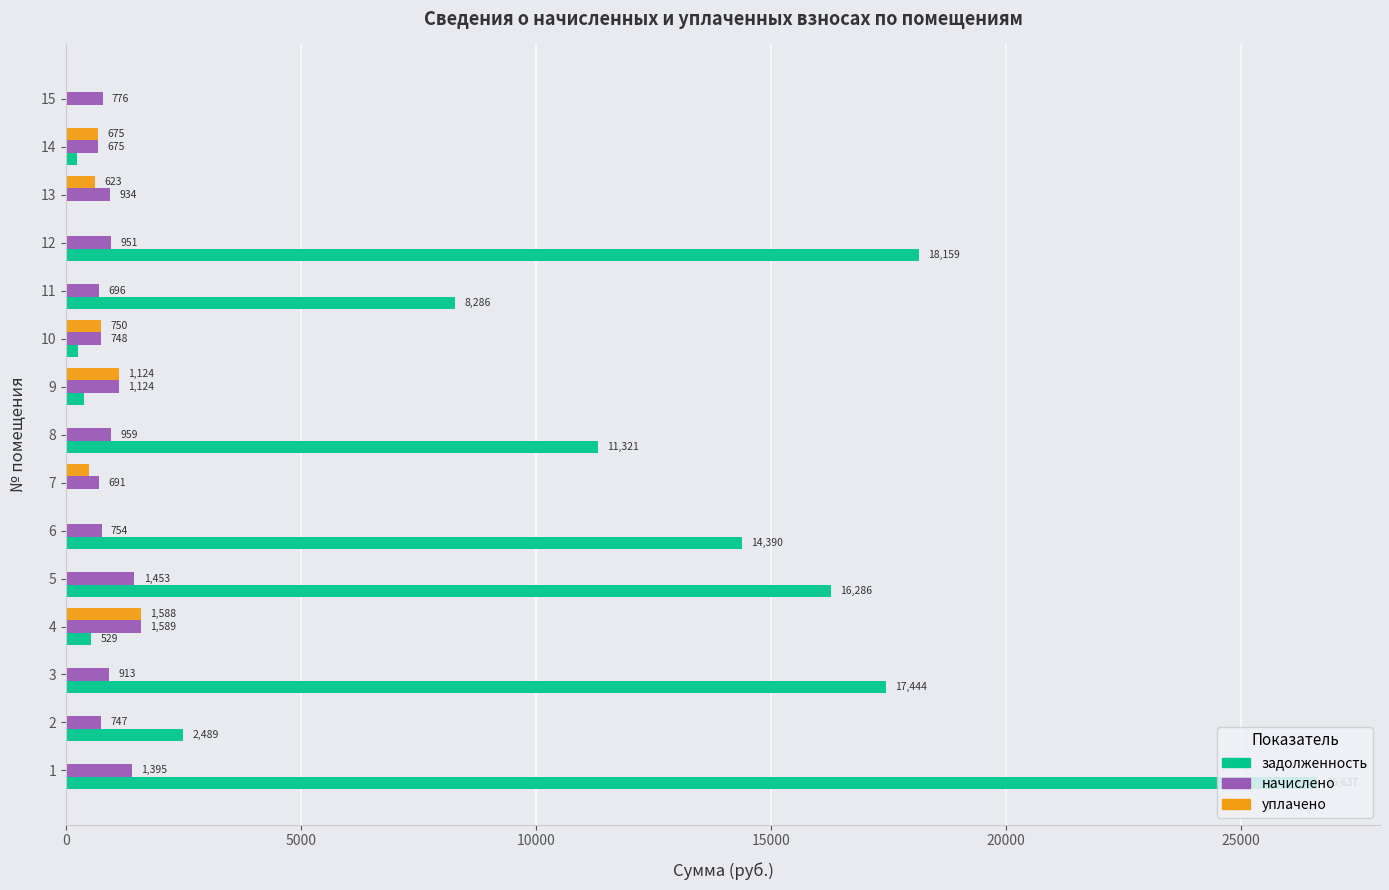

How many data points does each series have?

15